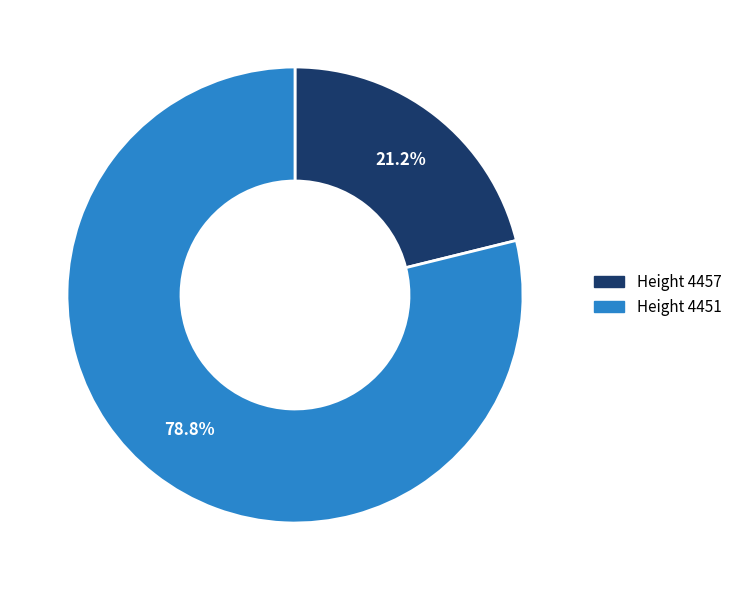

Does any single category account for the majority?

Yes